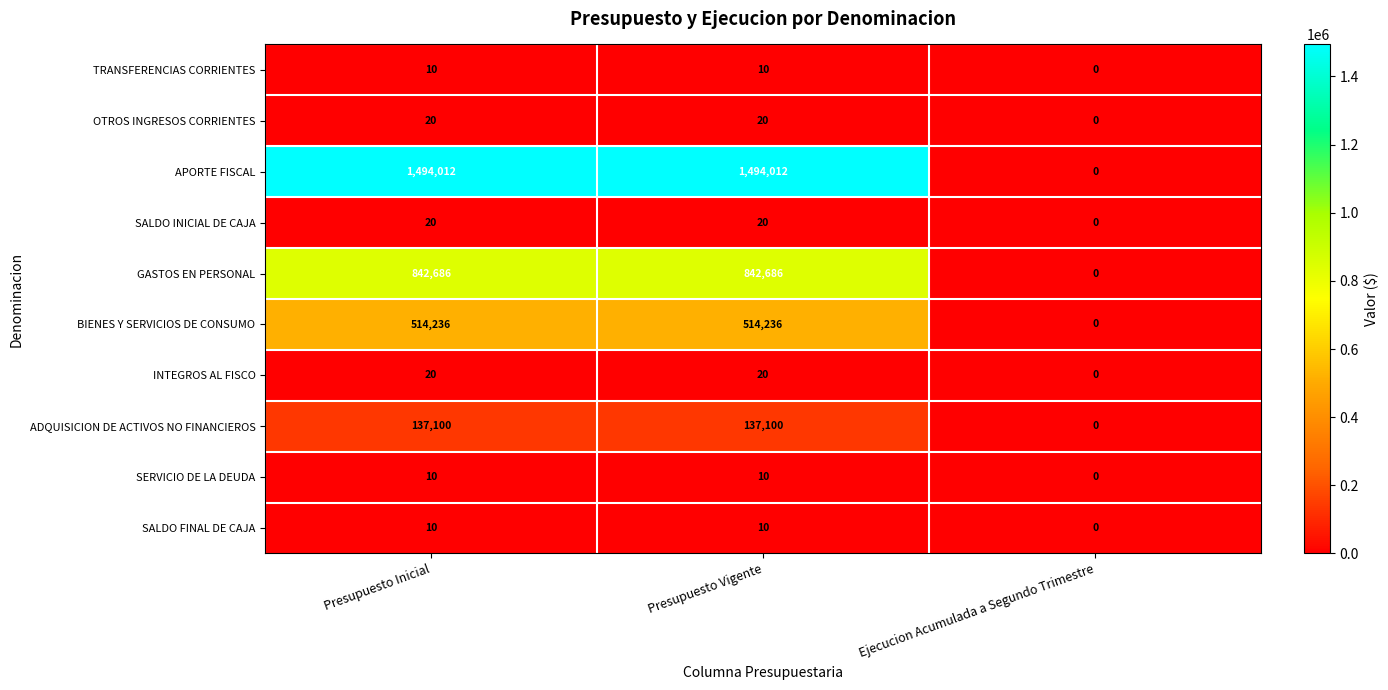

How many categories are shown in the chart?

3